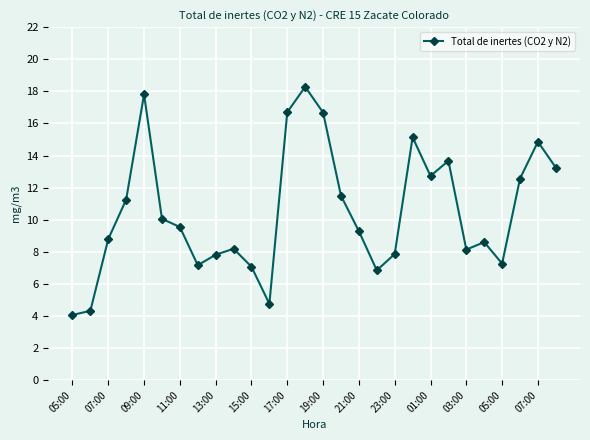

What is the sum of all values?

294.2